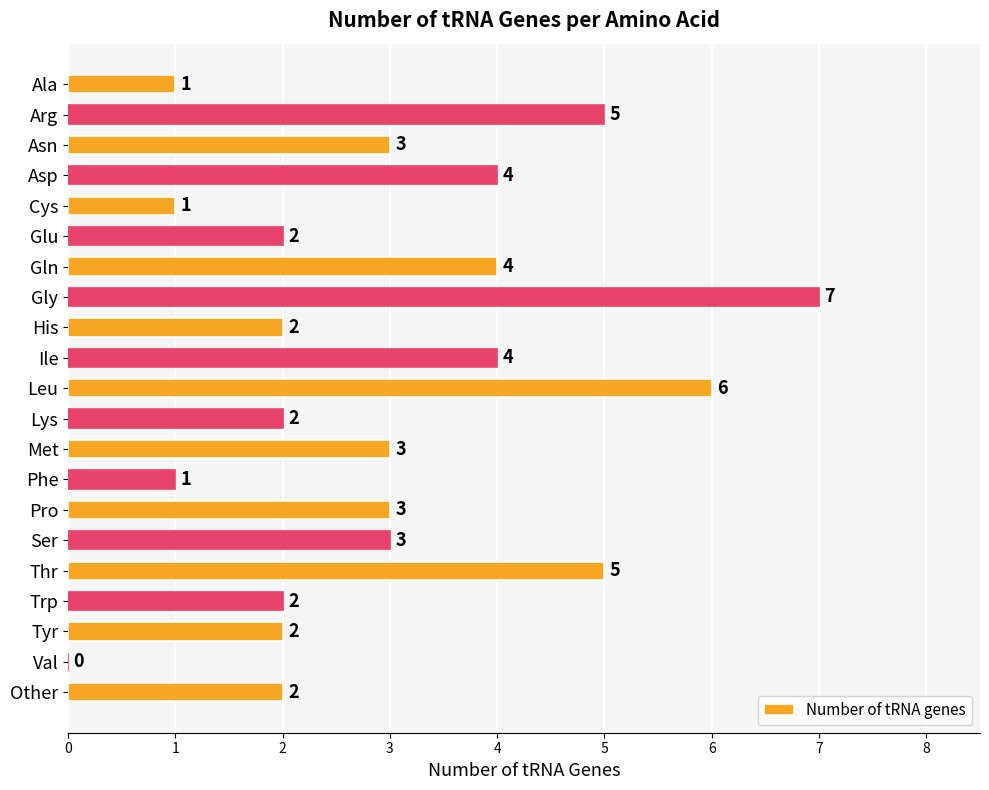

How many values are between 2 and 4?

13